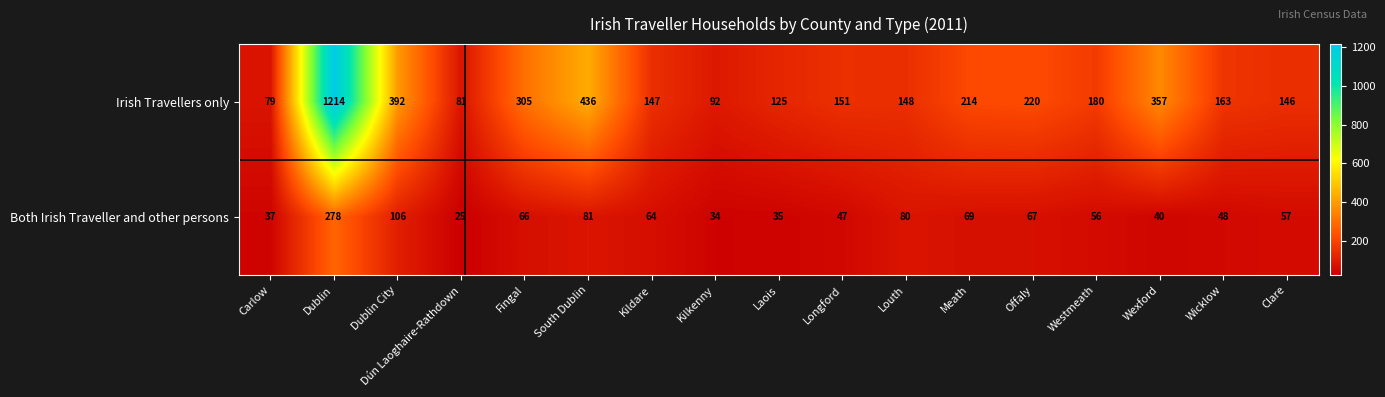

Which series changed the most between Laois and Wexford?

Irish Travellers only